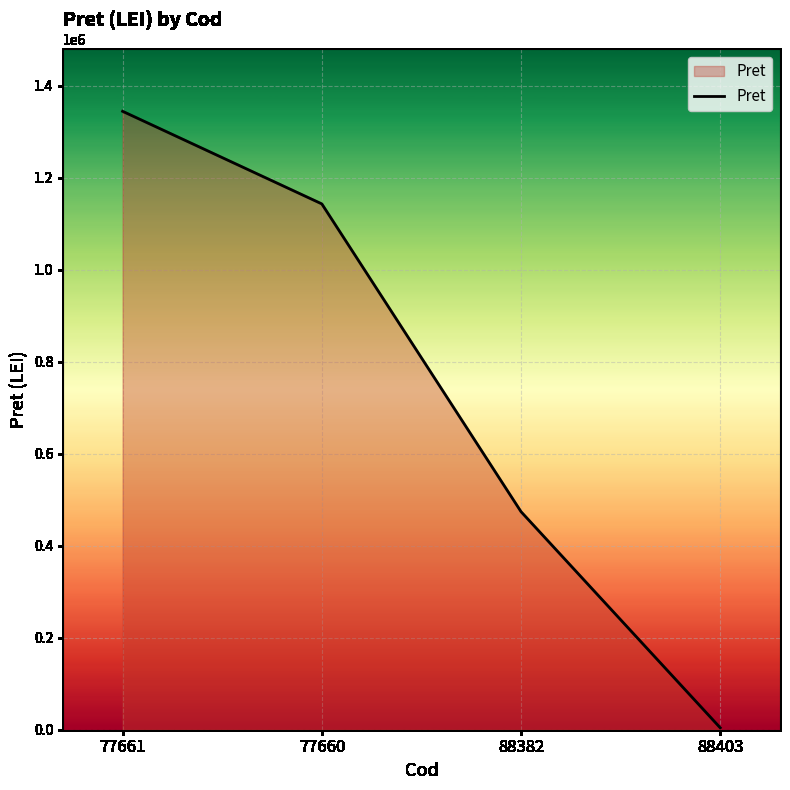

The chart shows a value of 1142900.0 at 77660. True or false?

True